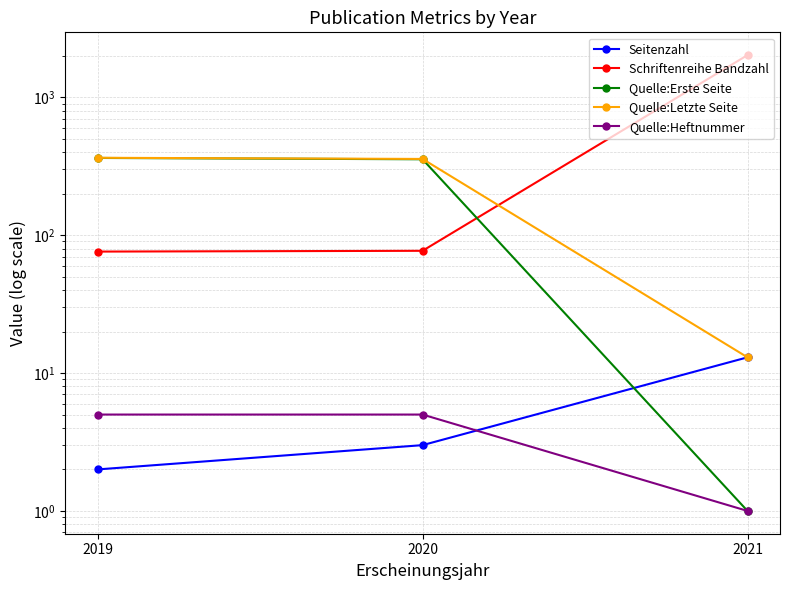

What is the value of the Quelle:Heftnummer point at the 2nd from the left?

5